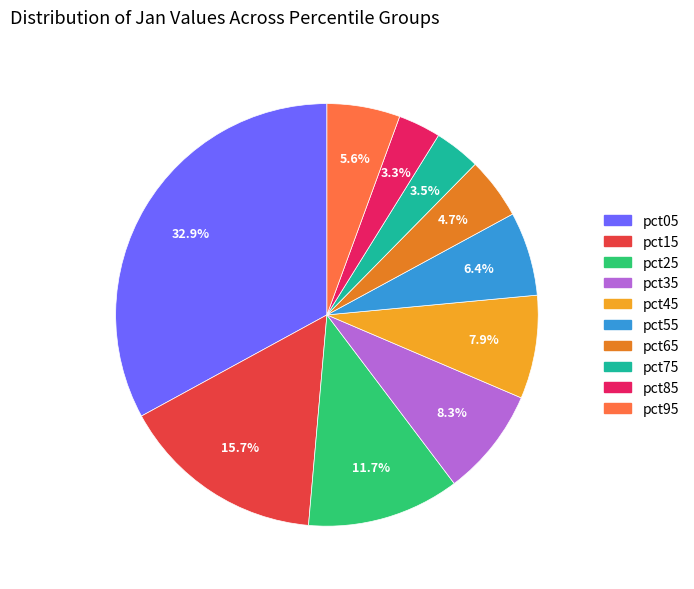

To the nearest percent, what is the difference between the pct35 and pct65 slice percentages?

4%